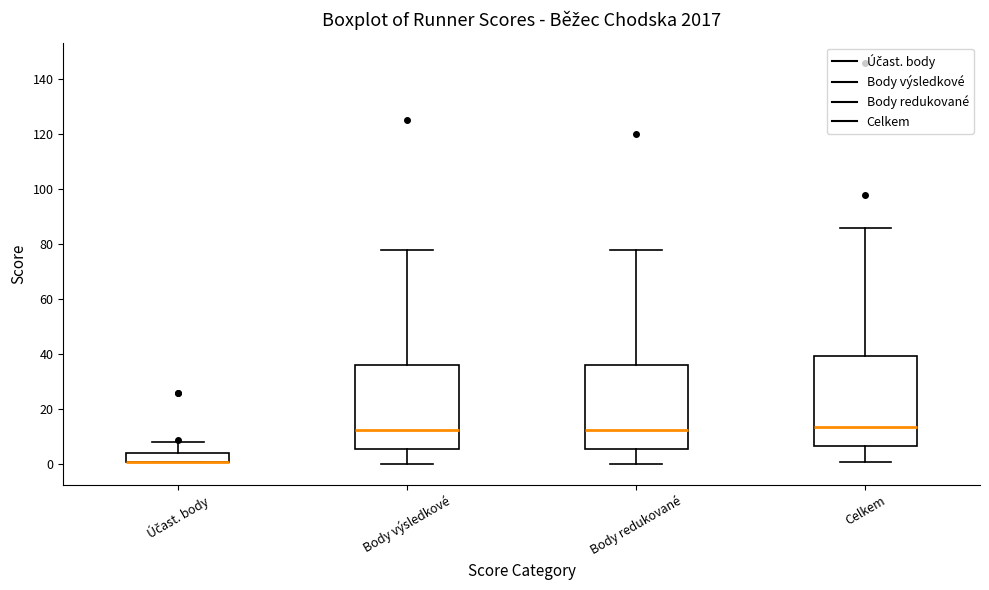

Reading left to right, read every box against the y-axis: the position of its median line, the range the box covers, and the ends of its whiskers. The values are not printed on the chart, so give them approximately, as read against the axis.

Účast. body: median 2 (drawn on the box's lower edge), box 2 to 4, whiskers 2 to 8
Body výsledkové: median 12, box 6 to 36, whiskers 0 to 78
Body redukované: median 12, box 6 to 36, whiskers 0 to 78
Celkem: median 14, box 6 to 40, whiskers 2 to 86